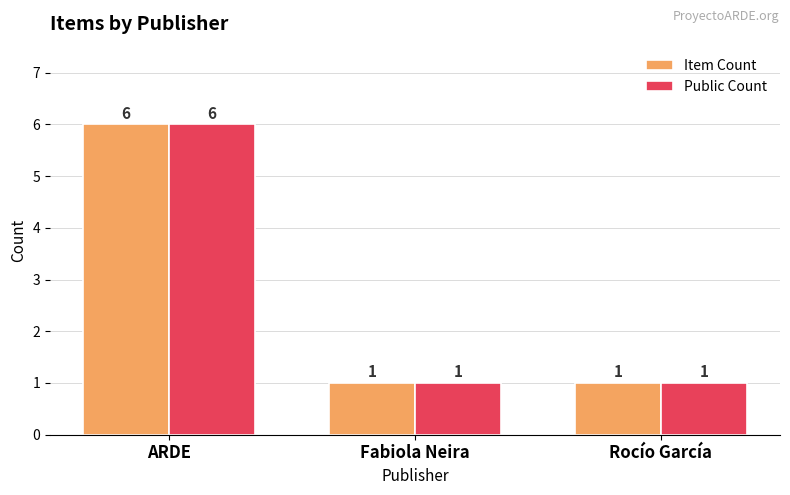

Reading left to right, list all the values displayed in this chart.

Item Count: ARDE=6	Fabiola Neira=1	Rocío García=1
Public Count: ARDE=6	Fabiola Neira=1	Rocío García=1